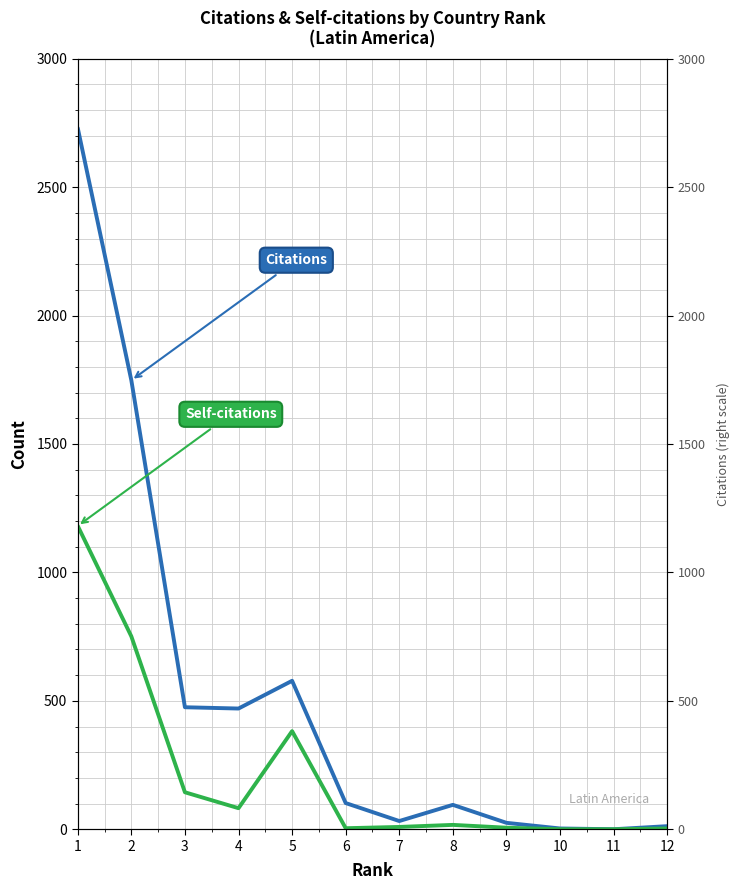

Reading left to right, list all the values displayed in this chart.

Citations: 2730	1748	475	470	578	102	32	95	25	3	0	12
Self-citations: 1181	751	144	82	382	4	9	17	6	0	0	3